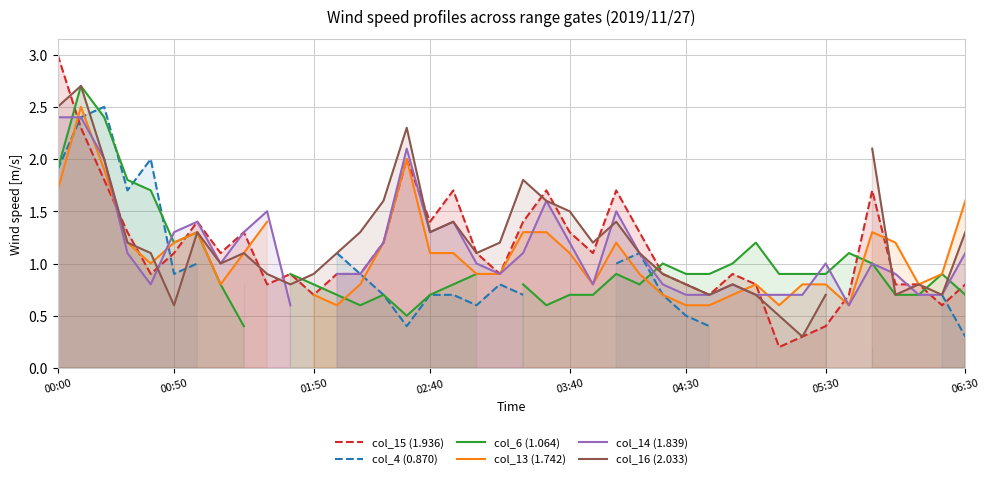

Where does the col_15 (1.936) series first go above 1?

00:00